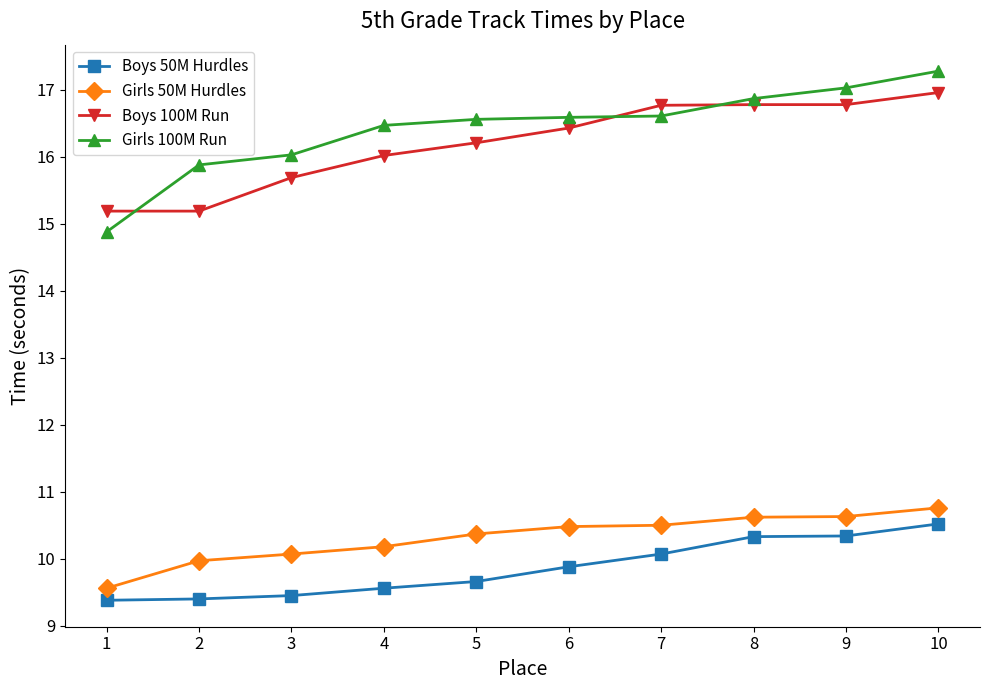

True or false: Girls 50M Hurdles and Girls 100M Run cross at least once.

False